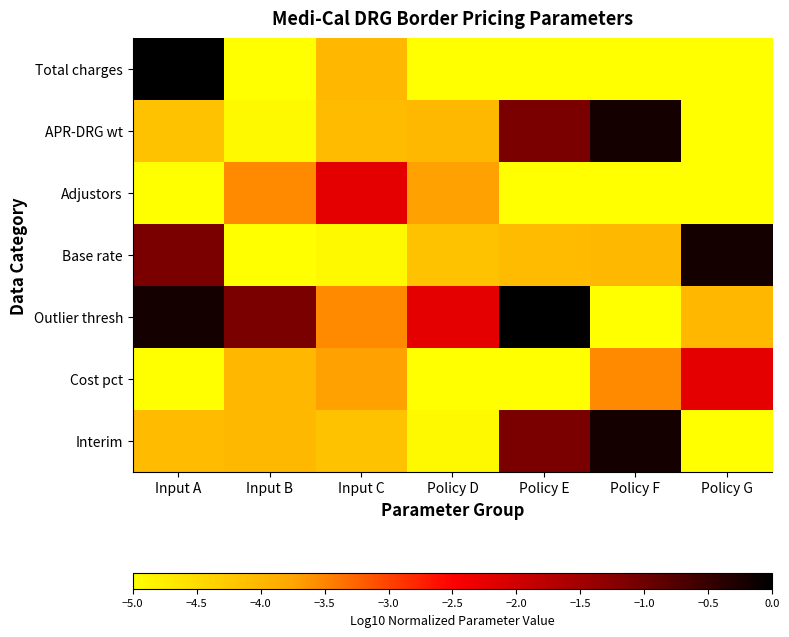

What is the difference between the highest and lowest values at Policy F?

4.8